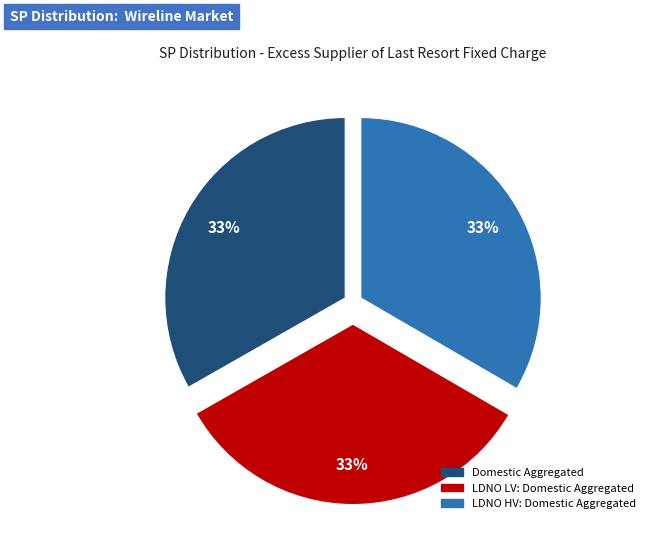

Approximately how many times larger is the value at Domestic Aggregated compared to LDNO HV: Domestic Aggregated?

1.0